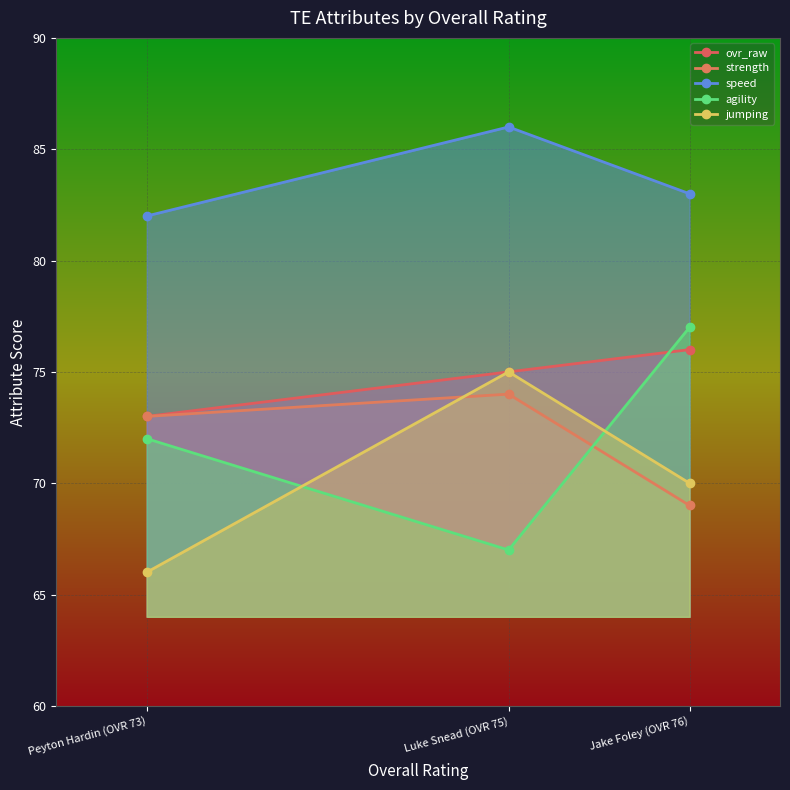

What is the label of the 3rd point from the right?

Peyton Hardin (OVR 73)